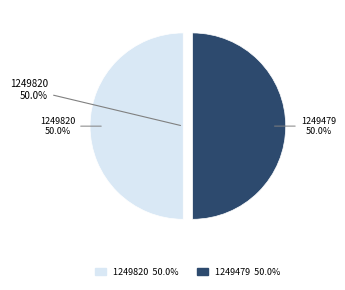

What percentage is the 1249820 slice, to the nearest percent?

50%